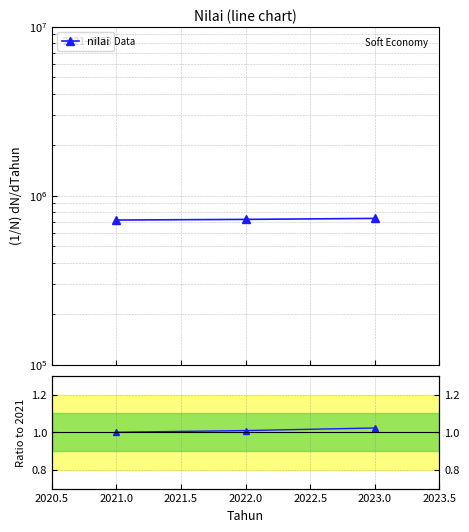

Read the ratio to 2021 value at 2021.0.

1.0